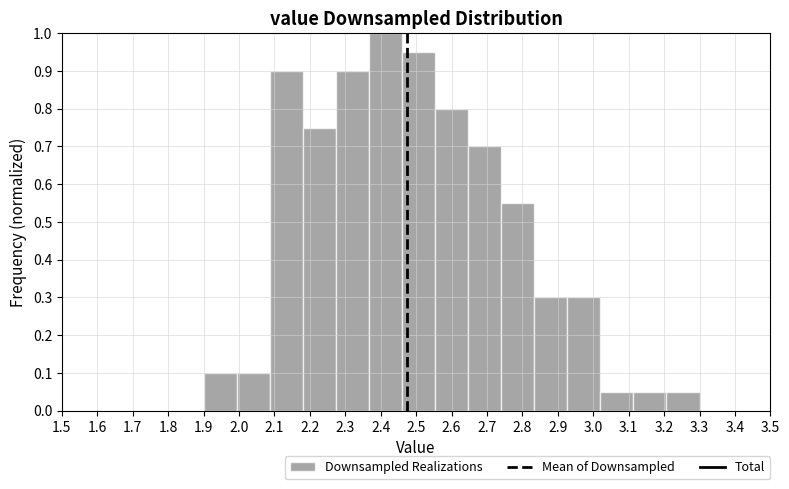

What is the height of the bar covering 2.18 to 2.27 on the x-axis? Neither the bar edges nor the heights are printed on the chart, so give them approximately, as read against the axes.

0.75